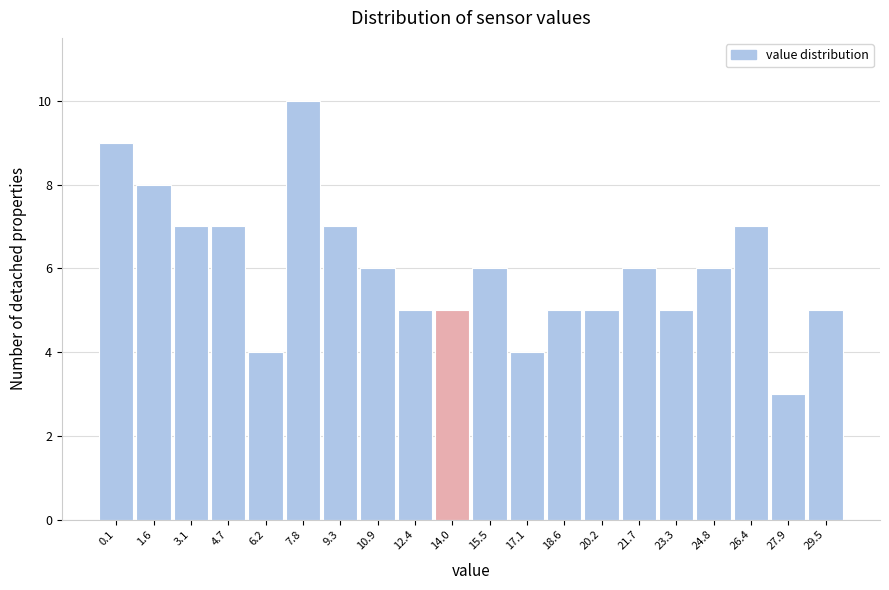

Reading left to right, transcribe all the data shown in this chart.

9	8	7	7	4	10	7	6	5	5	6	4	5	5	6	5	6	7	3	5